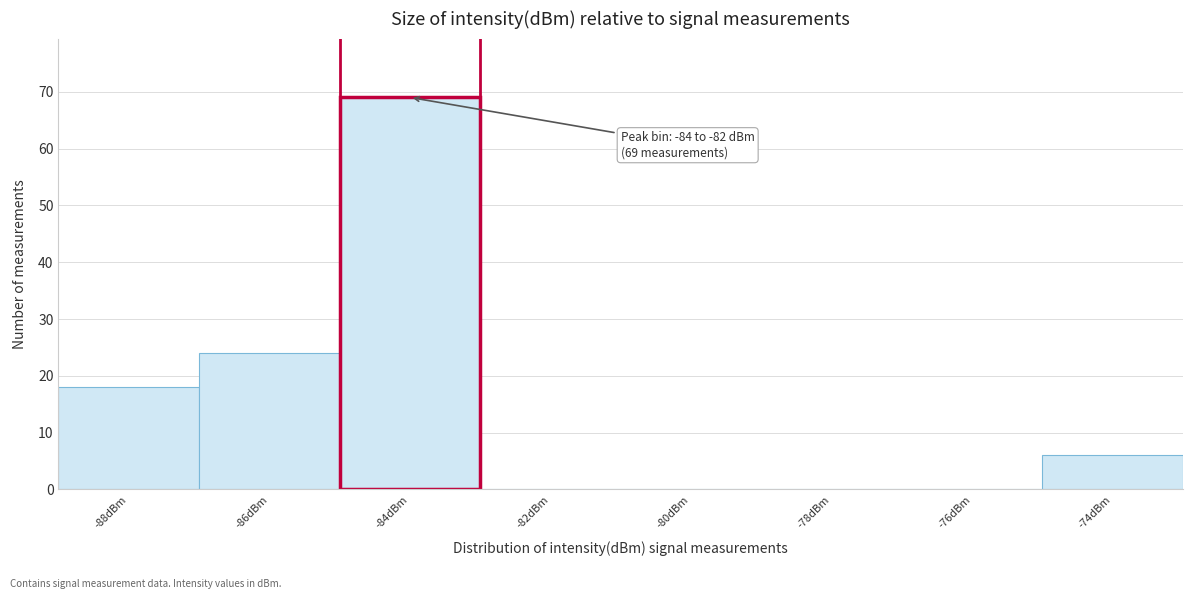

Reading left to right, transcribe all the data shown in this chart.

-88dBm=18	-86dBm=24	-84dBm=69	-82dBm=0	-80dBm=0	-78dBm=0	-76dBm=0	-74dBm=6